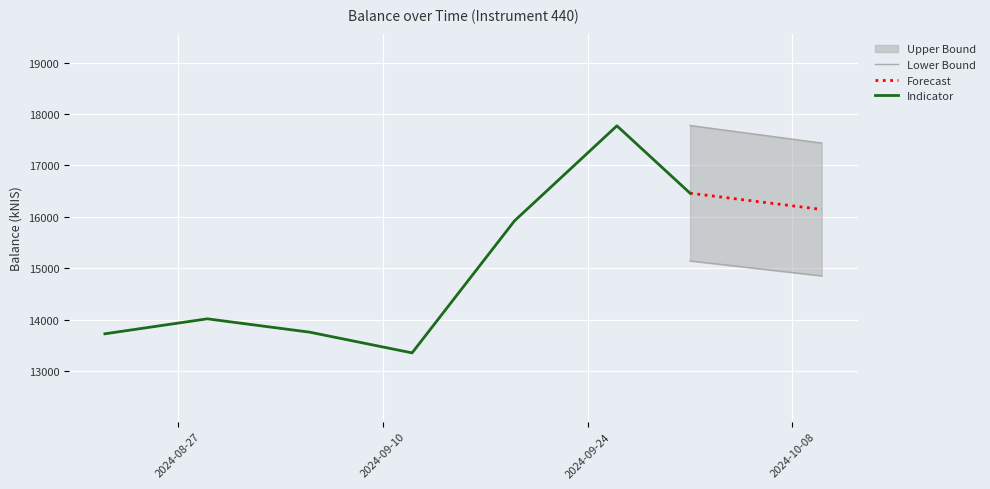

List the labels in order of value, smallest first.

2024-09-12, 2024-08-22, 2024-09-05, 2024-08-29, 2024-09-19, 2024-10-10, 2024-10-01, 2024-09-26